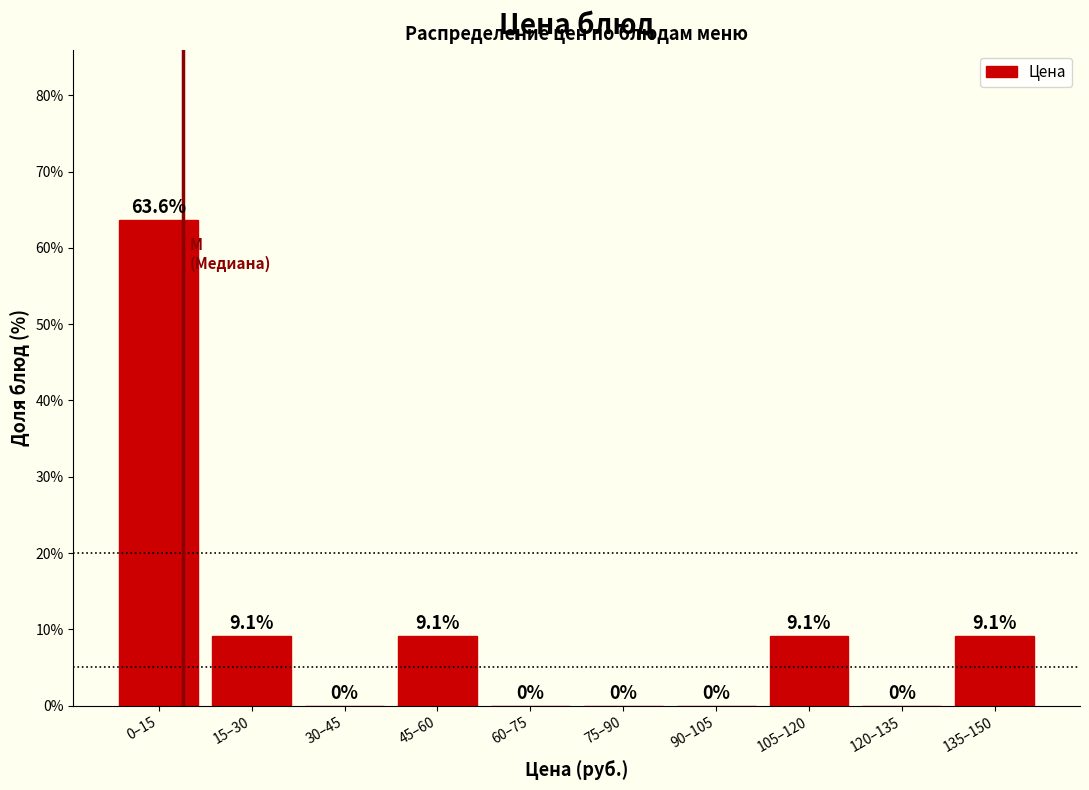

Reading right to left, extract all data points from this chart.

135–150=9.1	120–135=0.0	105–120=9.1	90–105=0.0	75–90=0.0	60–75=0.0	45–60=9.1	30–45=0.0	15–30=9.1	0–15=63.6